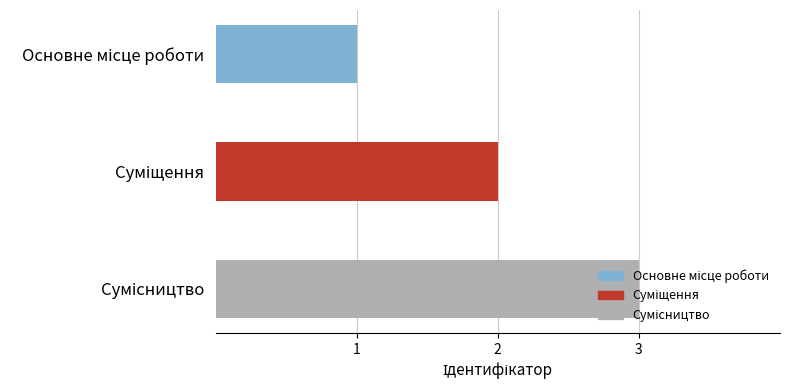

What is the maximum value shown in the chart?

3